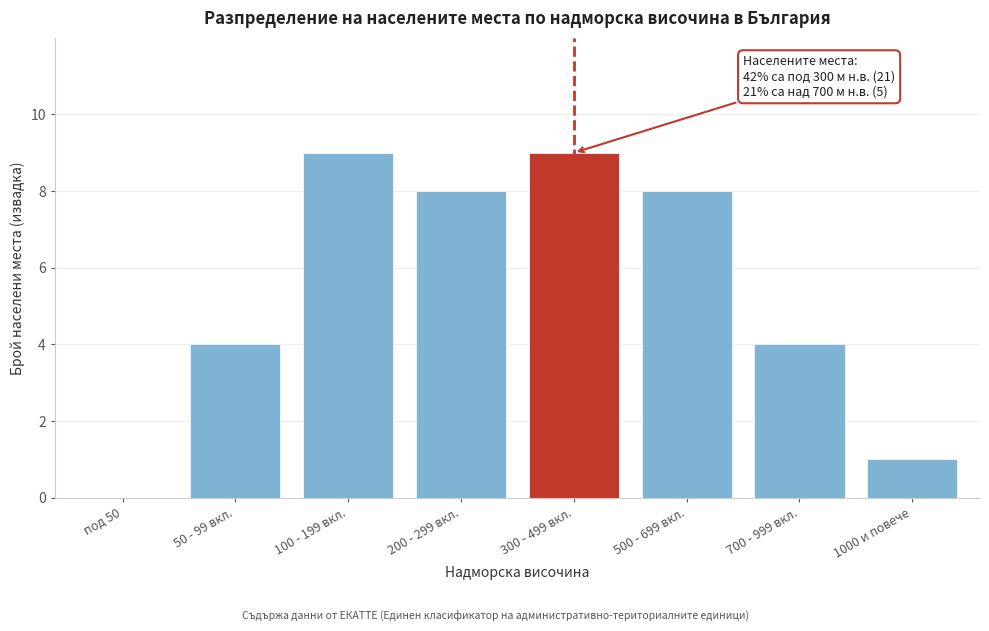

Reading left to right, list all the values displayed in this chart.

под 50=0	50 - 99 вкл.=4	100 - 199 вкл.=9	200 - 299 вкл.=8	300 - 499 вкл.=9	500 - 699 вкл.=8	700 - 999 вкл.=4	1000 и повече=1